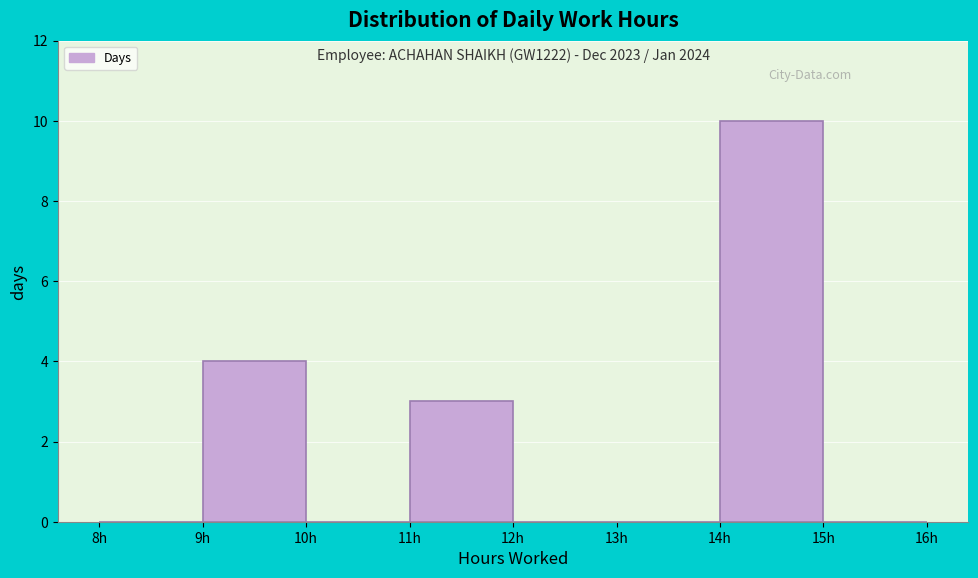

Which range on the x-axis has the tallest bar?

14 to 15